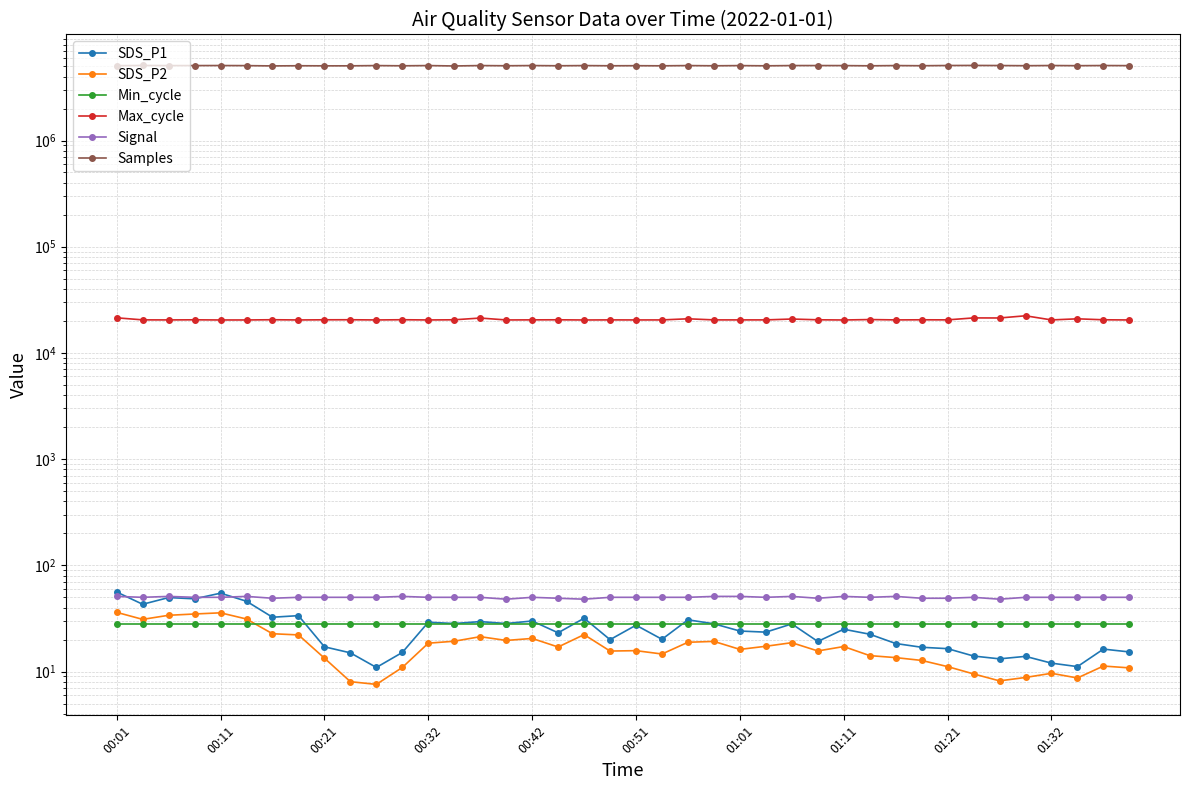

The SDS_P2 series shows 5.1 at 19. True or false?

False